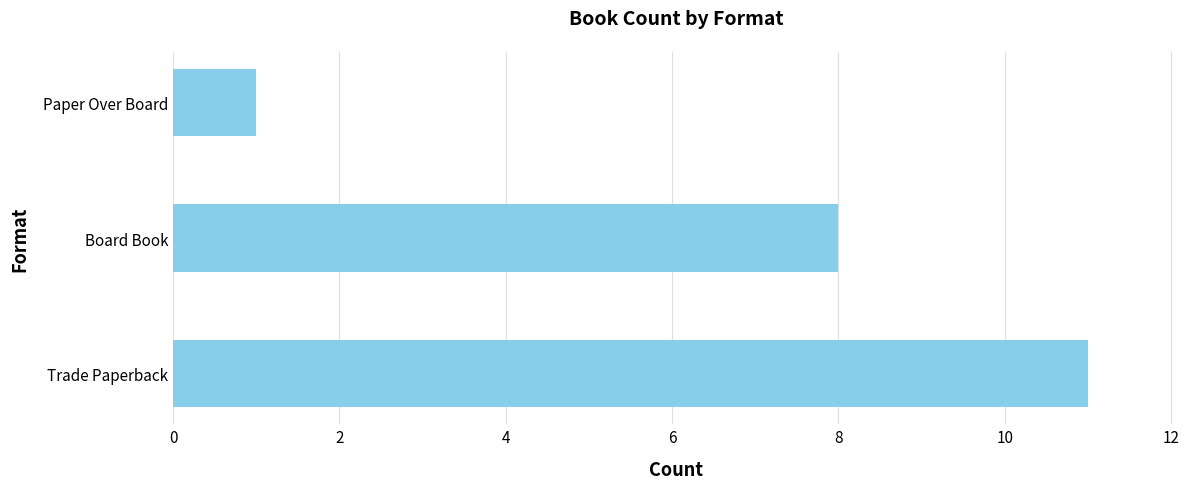

What is the change in value from Board Book to Paper Over Board?

-7